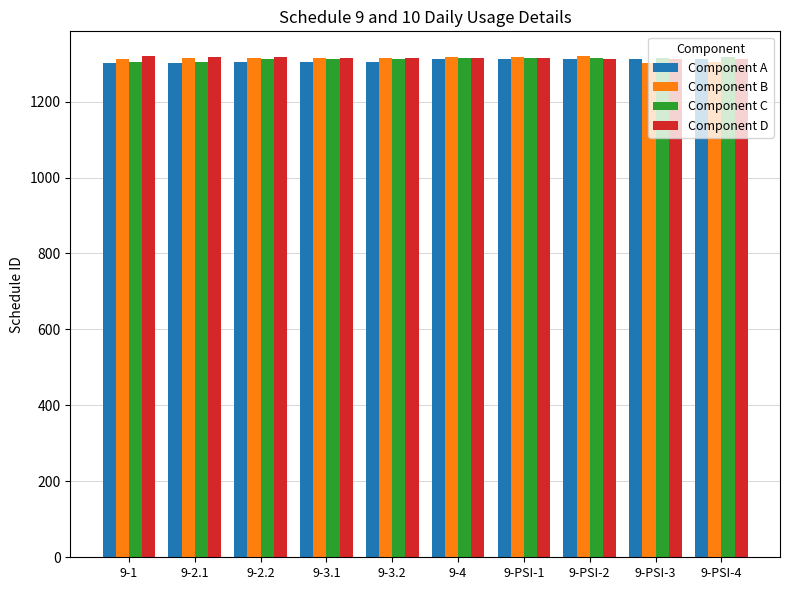

What is the difference between the maximum and minimum values in the Component C series?

13.8